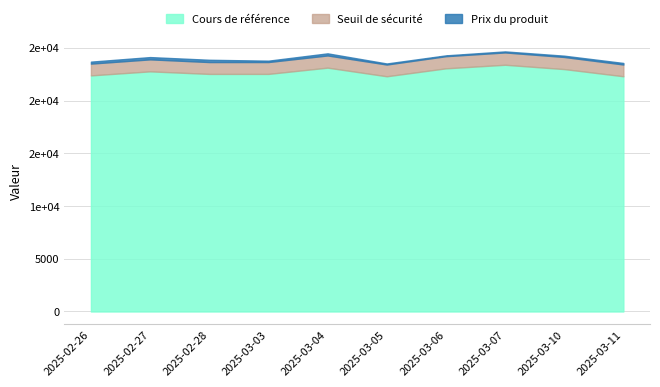

At which label does Seuil de sécurité first exceed 23933?

2025-02-27